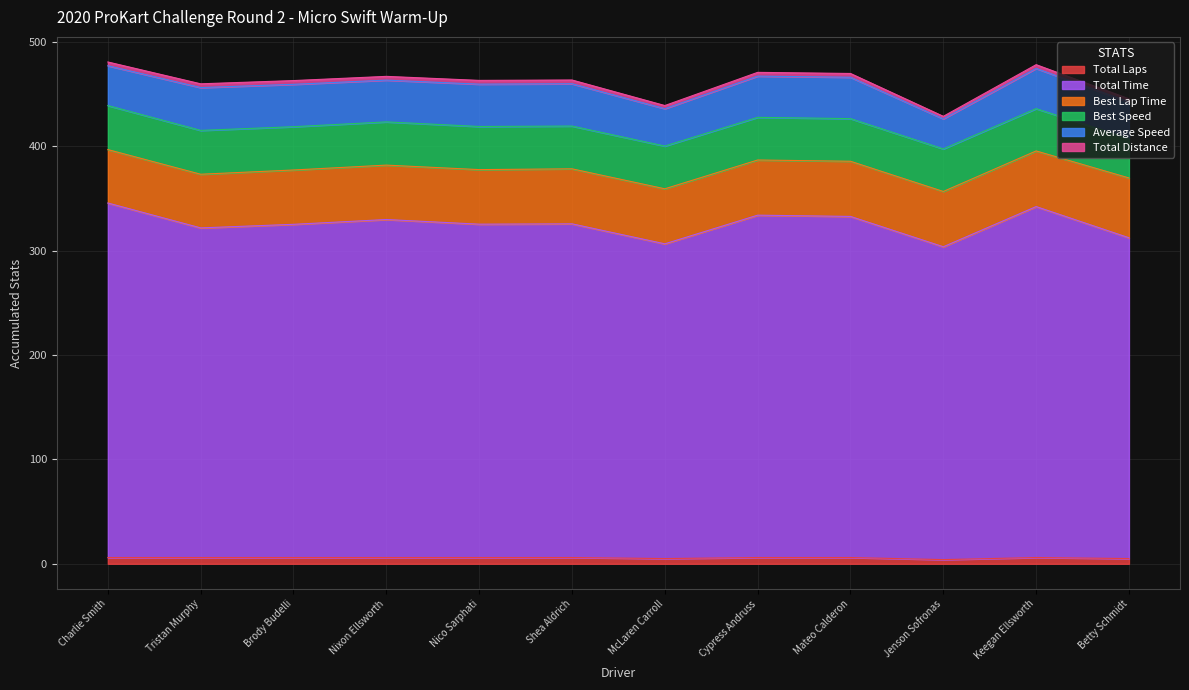

Count the Total Distance values in the range 3 to 4.

11